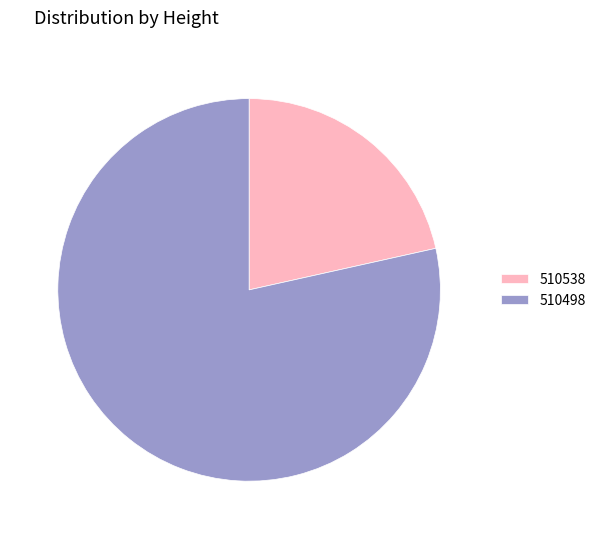

Is it true that 510538 is 7% of the pie?

False